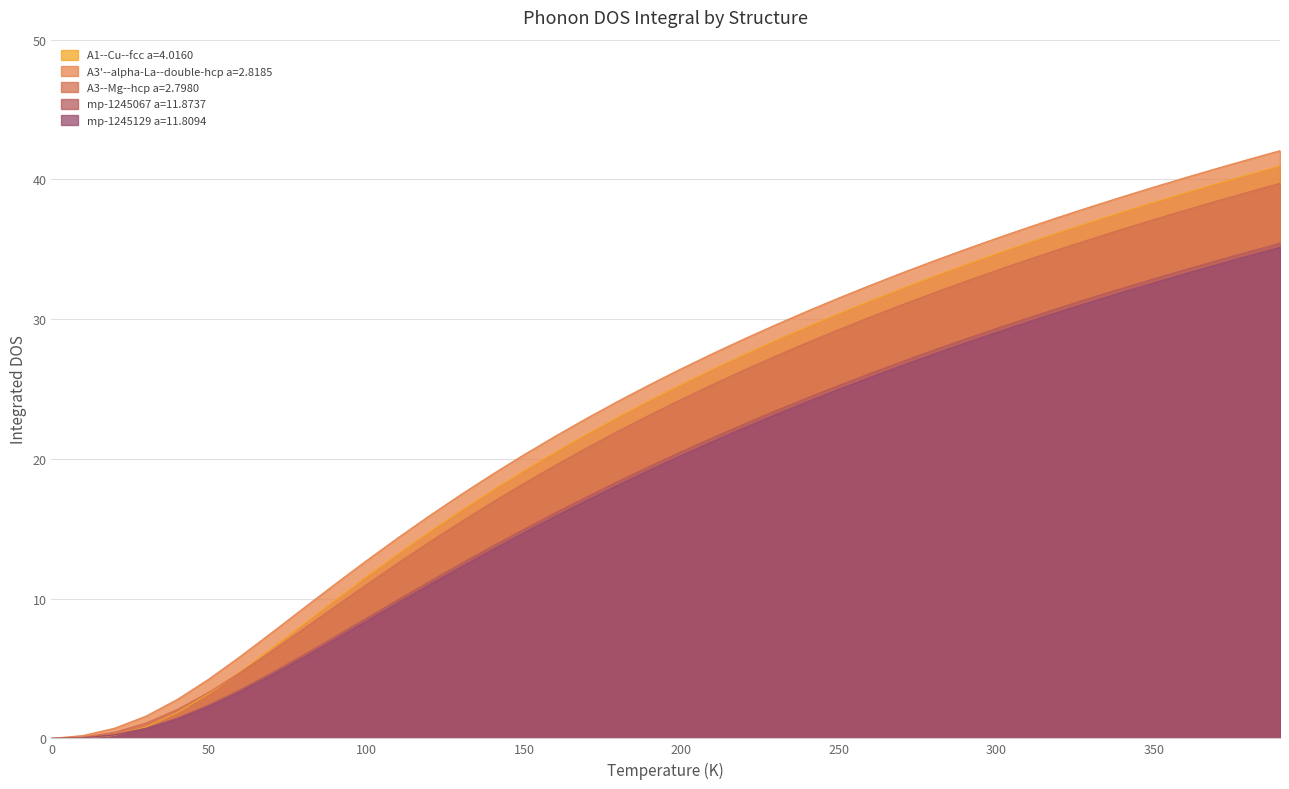

True or false: A1--Cu--fcc a=4.0160 has more than 0 points higher than both neighbors.

False